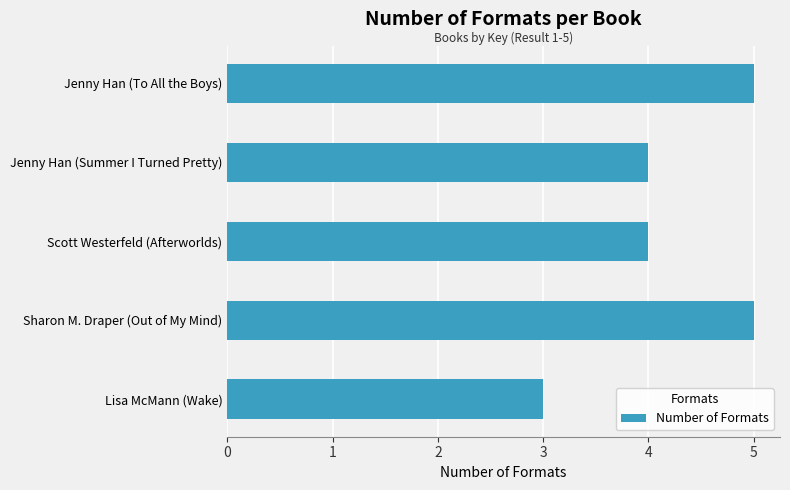

Does the chart contain stacked bars?

No